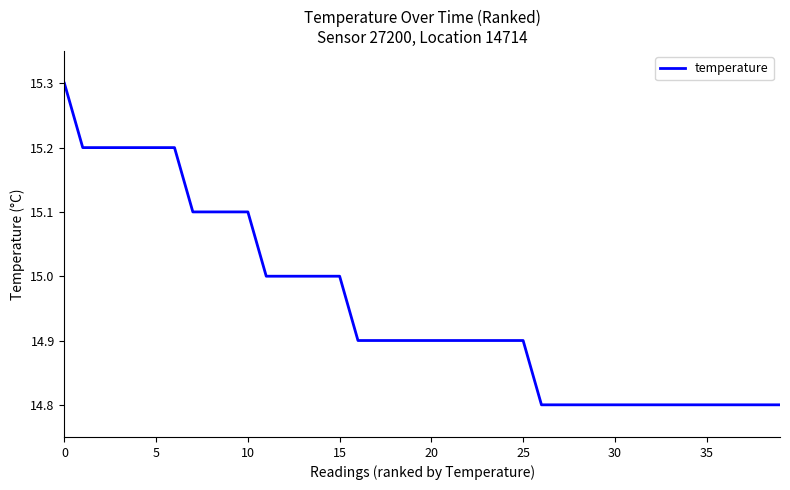

What is the minimum value shown in the chart?

14.8